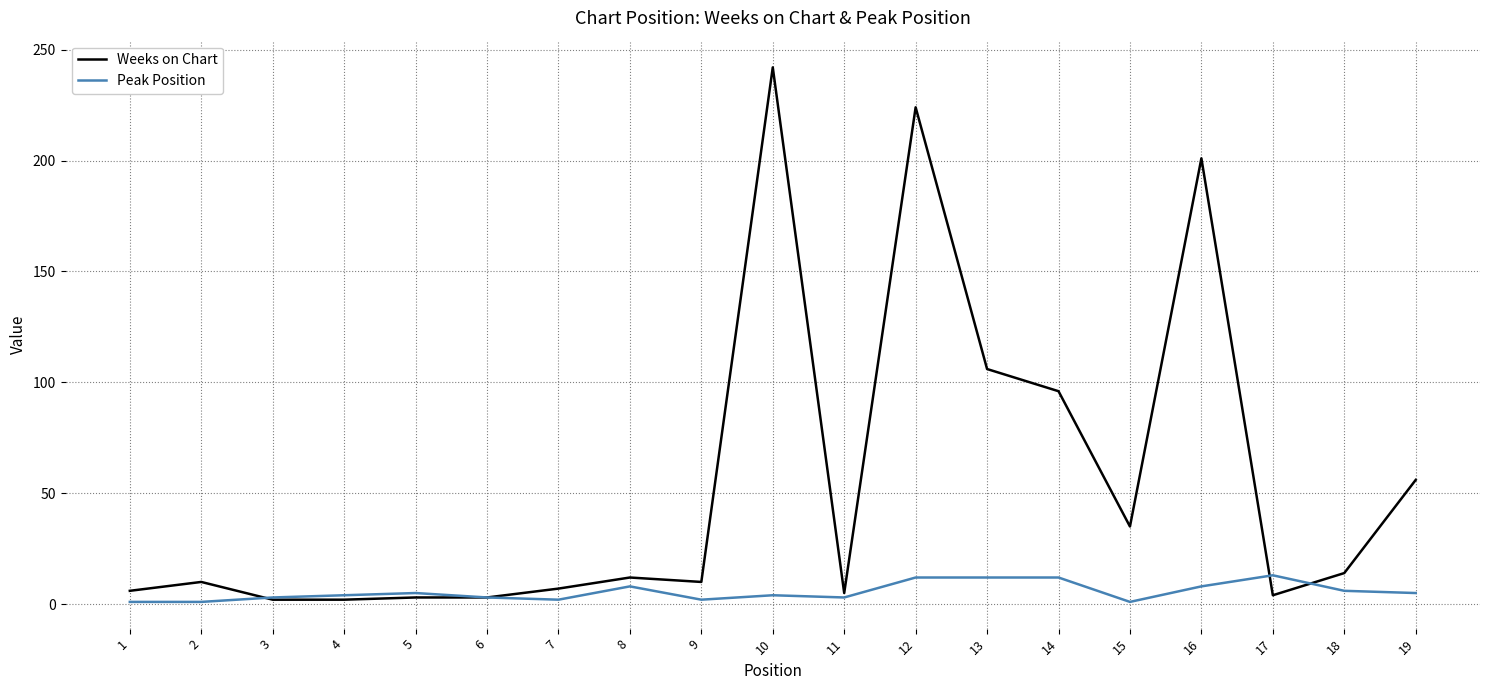

True or false: Peak Position and Weeks on Chart intersect in this chart.

True